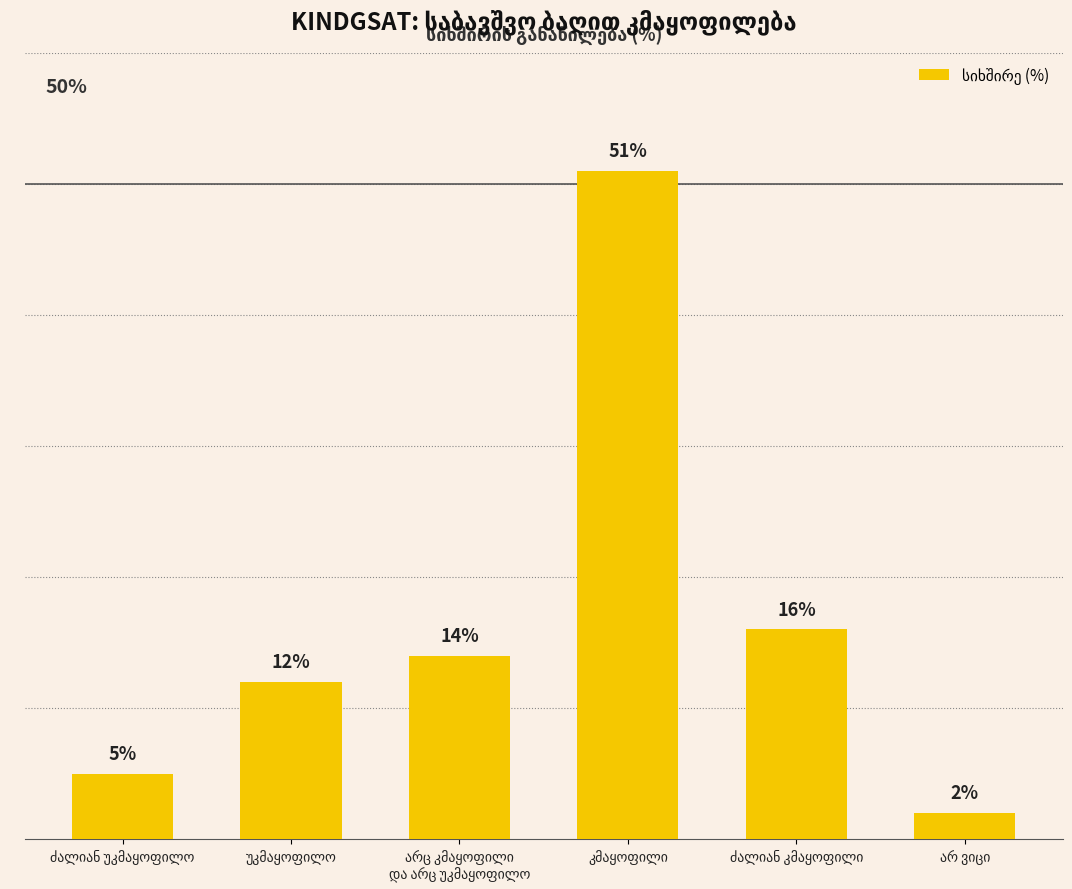

Are the bars horizontal?

No